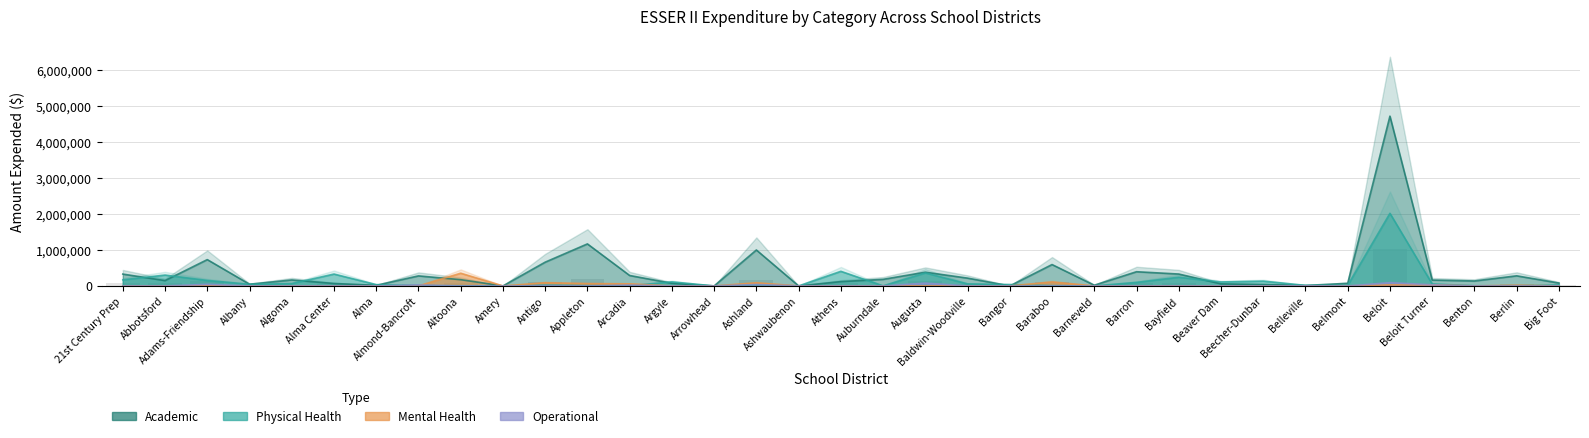

Is it true that Operational equals 38579.2 at Ashland?

True